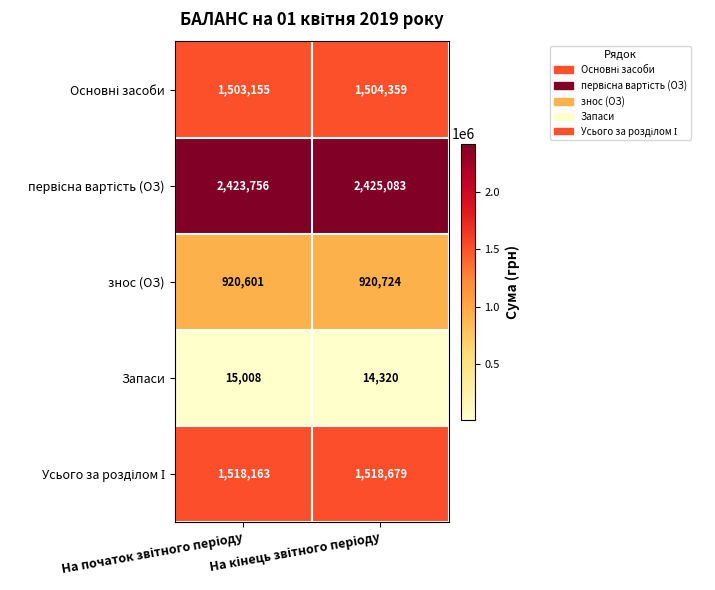

What is the average value of the Запаси series?

14664